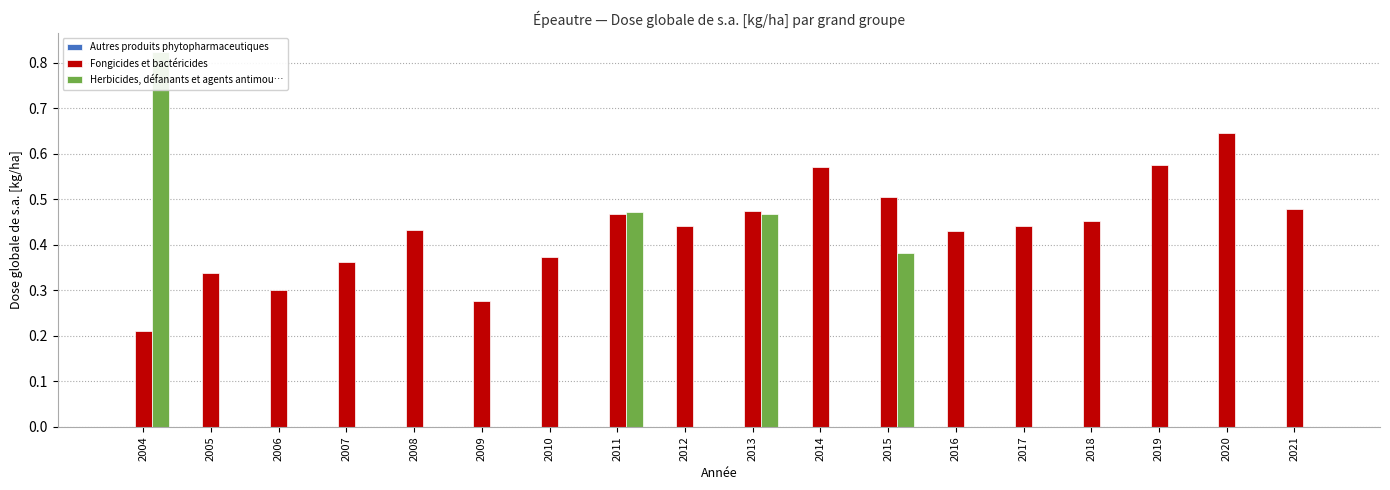

How many groups of bars are there?

18